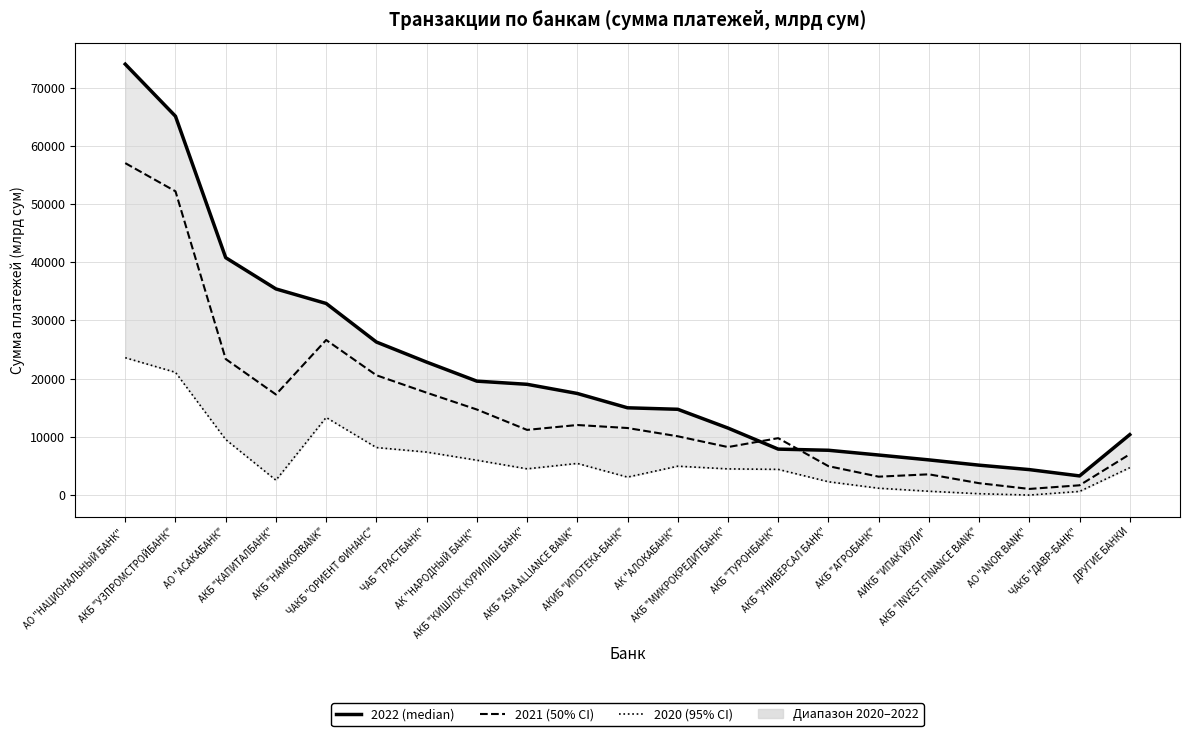

Rank the categories by Сумма 2022 (млрд сум) value from highest to lowest.

АО "НАЦИОНАЛЬНЫЙ БАНК", АКБ "УЗПРОМСТРОЙБАНК", АО "АСАКАБАНК", АКБ "КАПИТАЛБАНК", АКБ "HAMKORBANK", ЧАКБ "ОРИЕНТ ФИНАНС", ЧАБ "ТРАСТБАНК", АК "НАРОДНЫЙ БАНК", АКБ "КИШЛОК КУРИЛИШ БАНК", АКБ "ASIA ALLIANCE BANK", АКИБ "ИПОТЕКА-БАНК", АК "АЛОКАБАНК", АКБ "МИКРОКРЕДИТБАНК", ДРУГИЕ БАНКИ, АКБ "ТУРОНБАНК", АКБ "УНИВЕРСАЛ БАНК", АКБ "АГРОБАНК", АИКБ "ИПАК ЙЎЛИ", АКБ "INVEST FINANCE BANK", АО "ANOR BANK", ЧАКБ "ДАВР-БАНК"